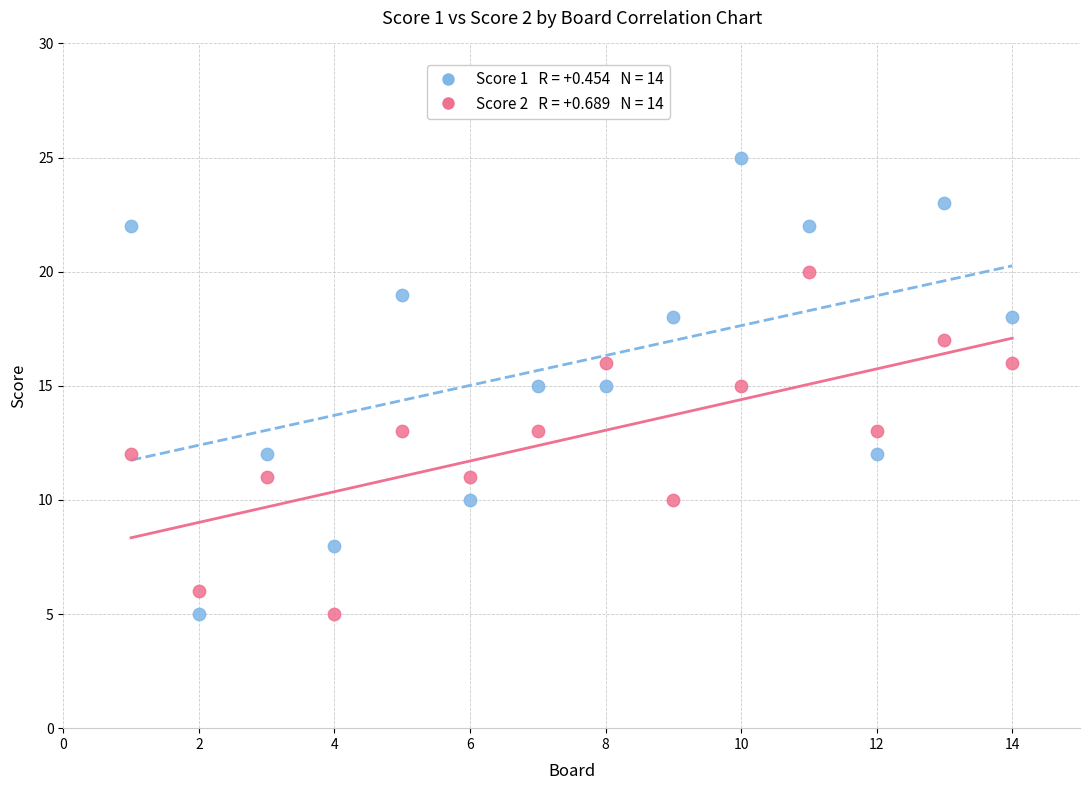

Across all data points, what is the range of Y values (max minus min)?

20